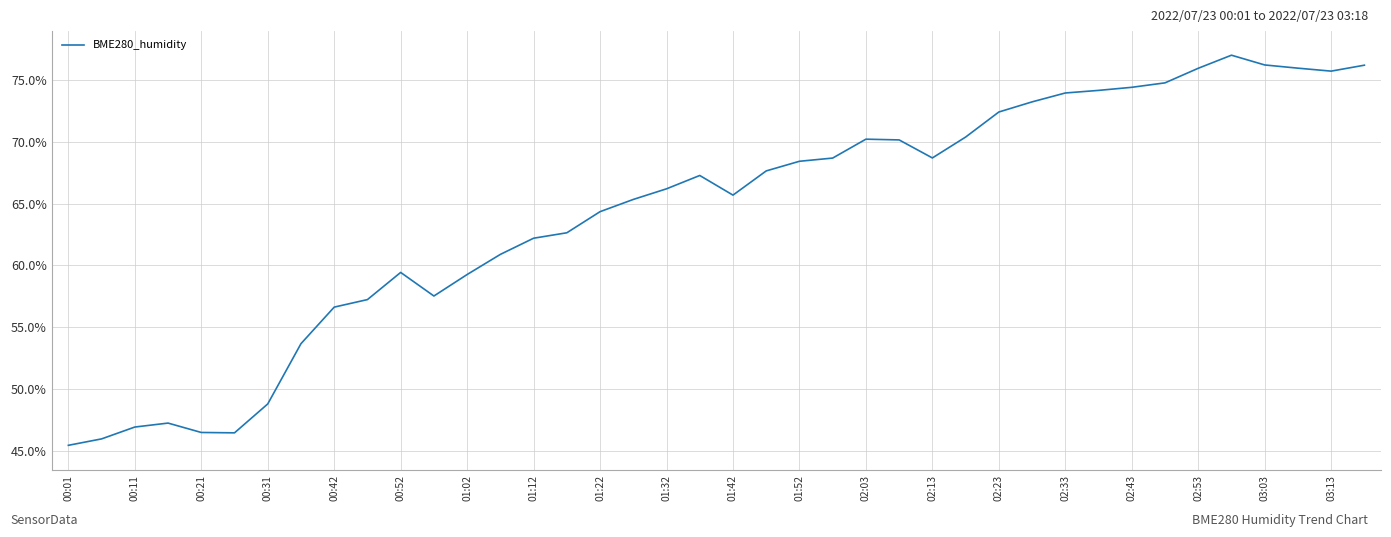

What is the minimum value shown in the chart?

45.4